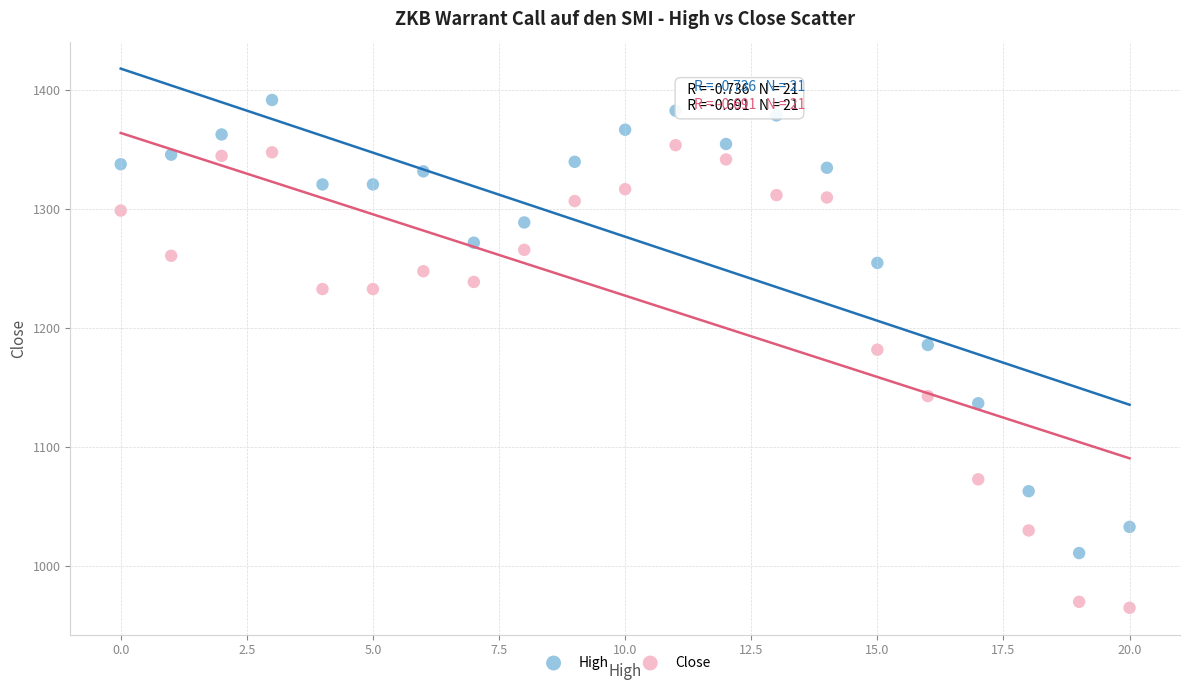

Which series has the widest spread of Y values?

Close